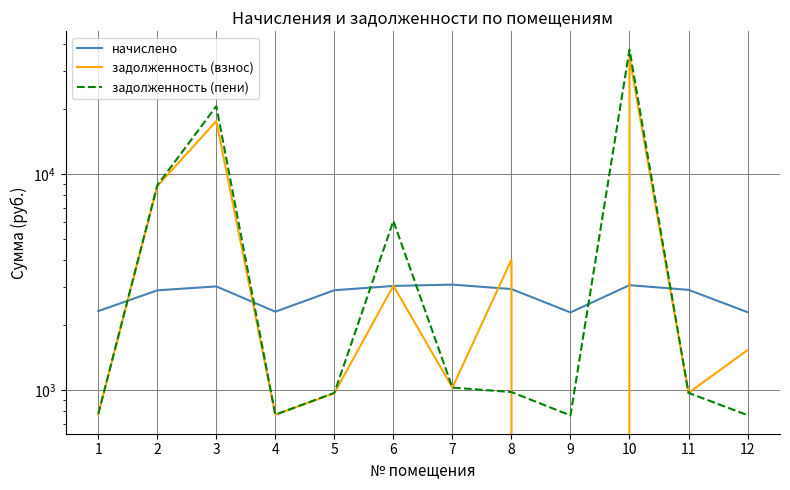

True or false: начислено and задолженность (взнос) intersect in this chart.

True